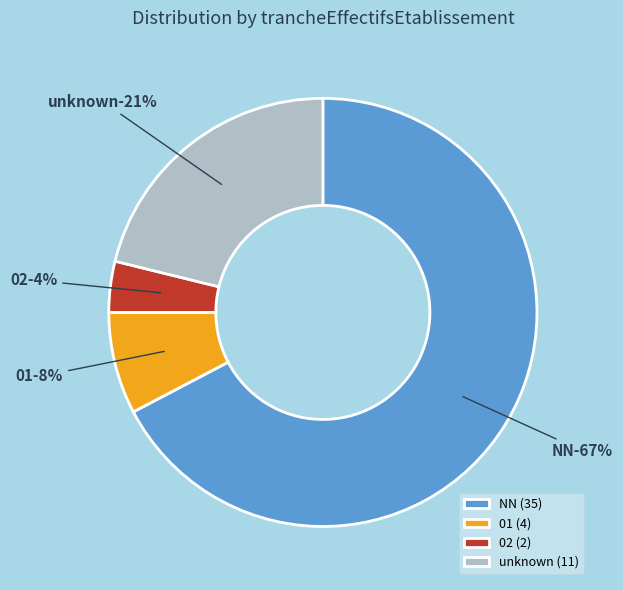

Which slice is the largest?

NN